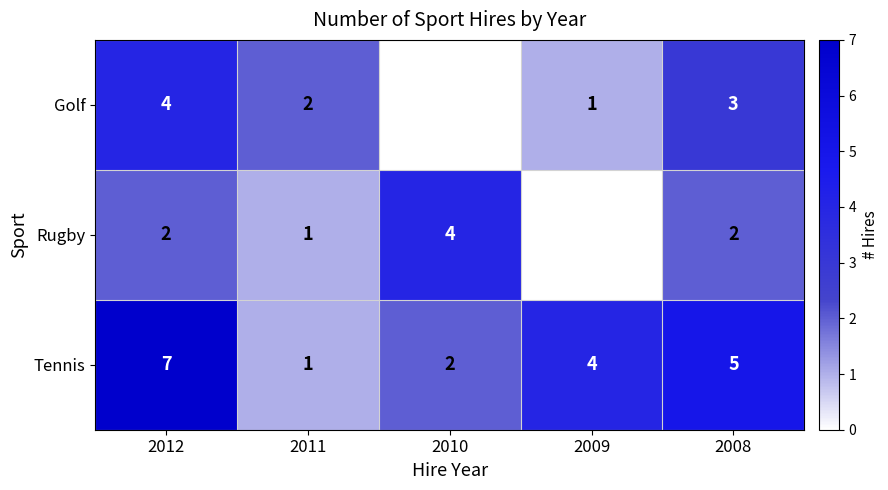

At 2012, list the series in order from largest to smallest.

Tennis, Golf, Rugby